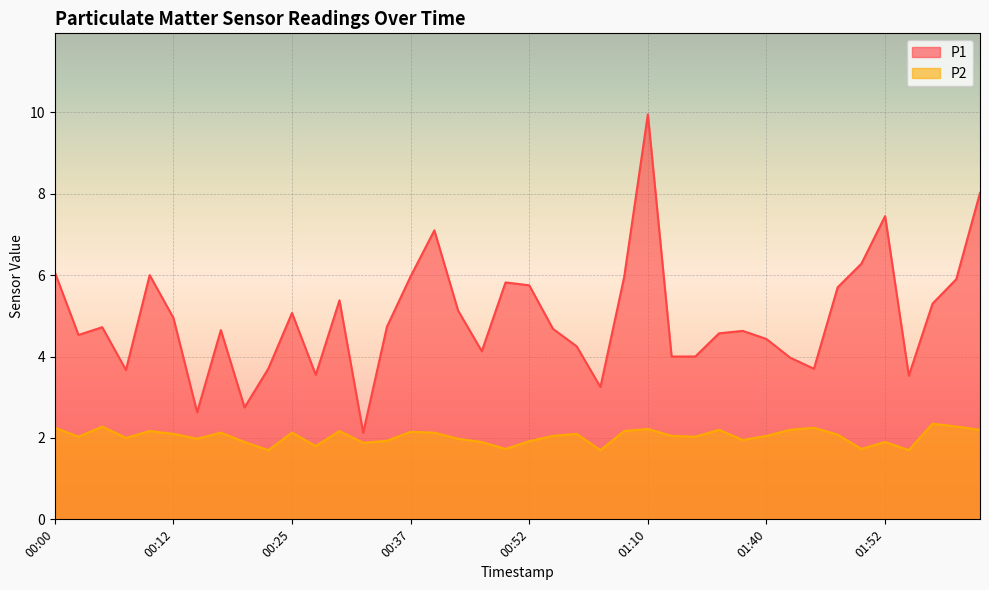

What is the average value of the P2 series?

2.0